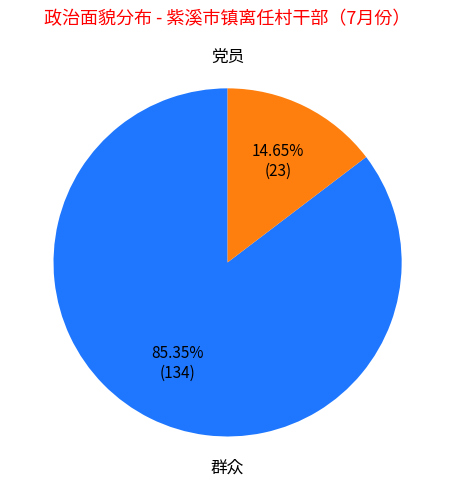

How many segments does this pie chart have?

2